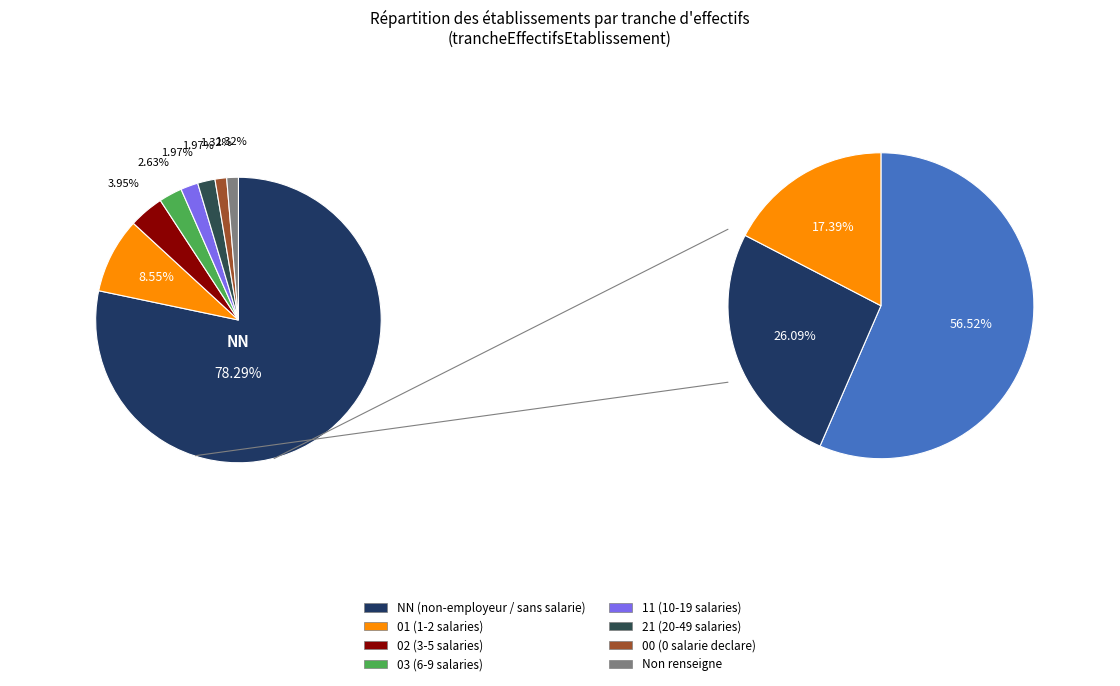

Count the number of slices in the pie.

8